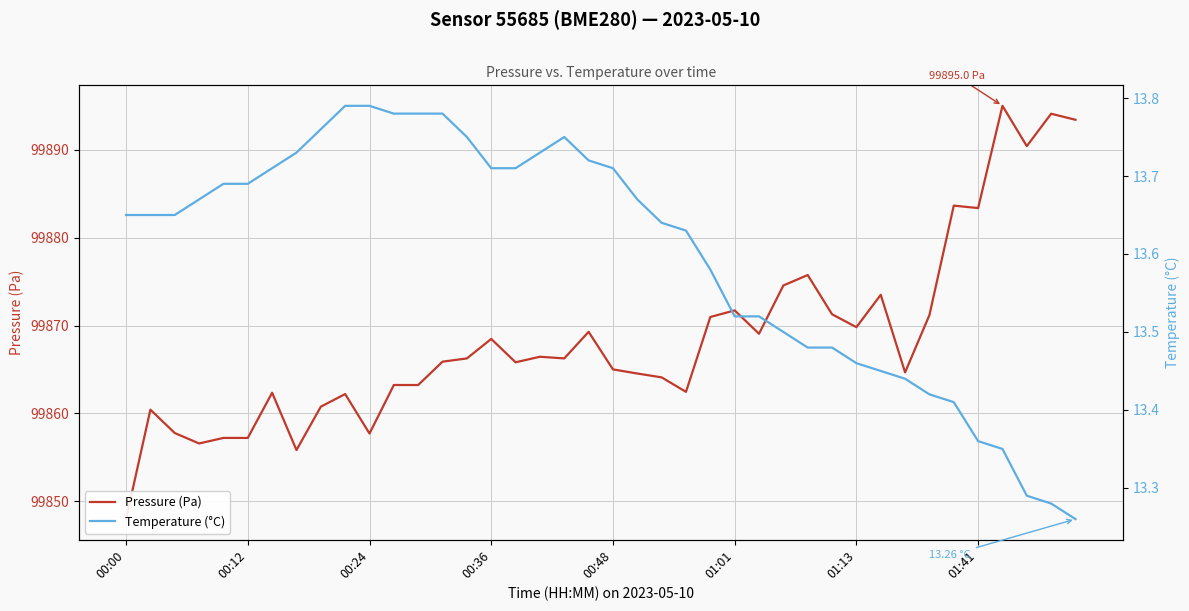

What are all the series names shown in the legend?

Pressure (Pa), Temperature (°C)